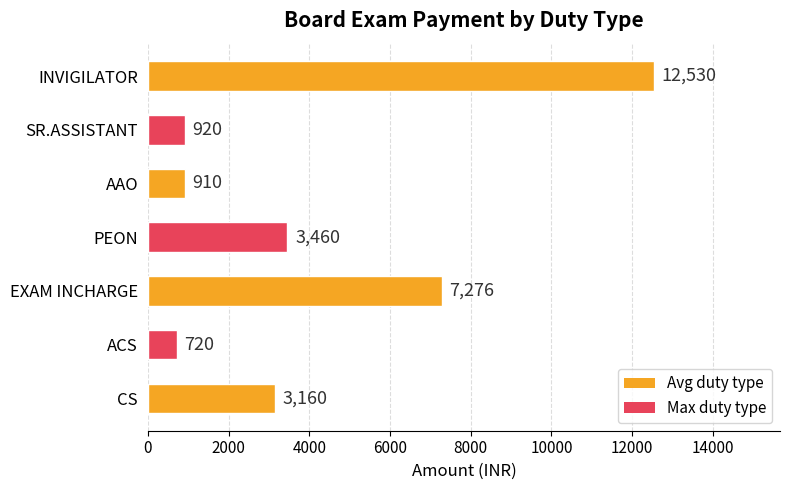

How many categories are shown in the chart?

7